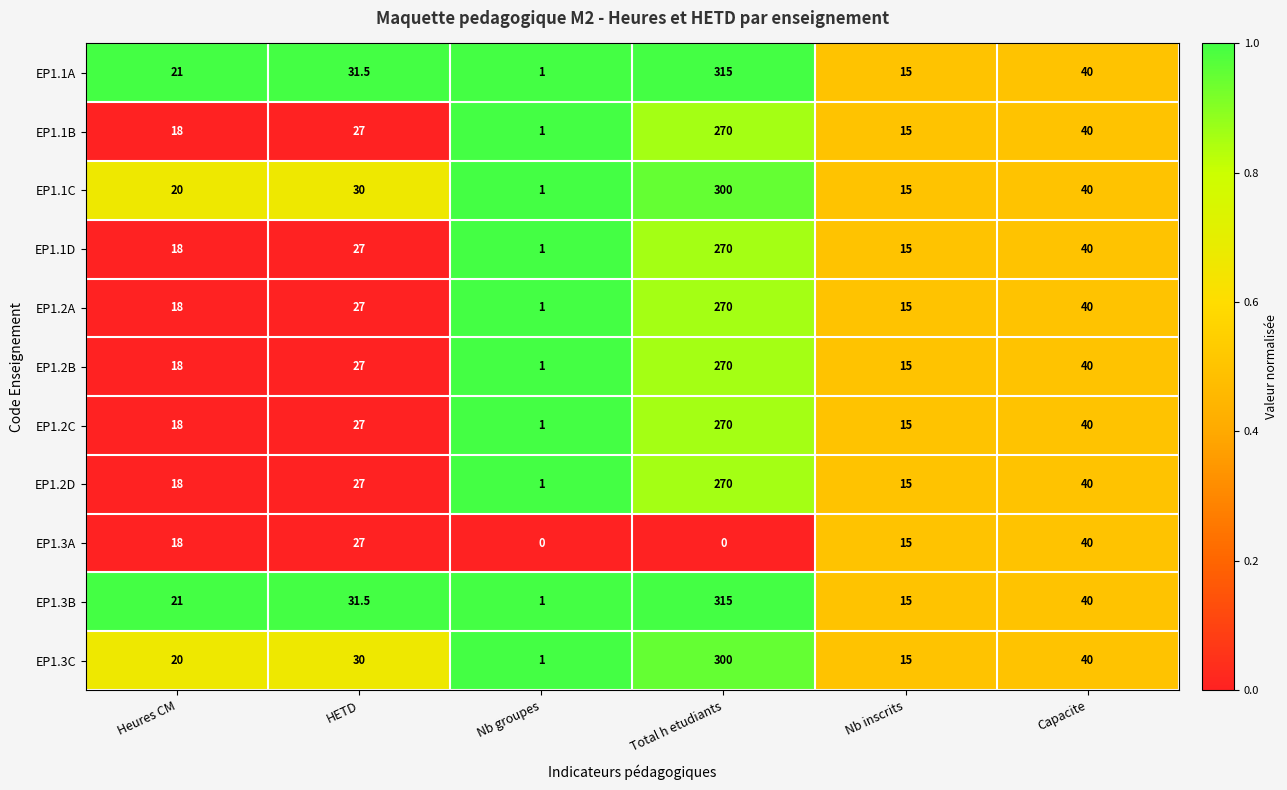

True or false: EP1.2A has a value of 270.0 at Total h etudiants.

True